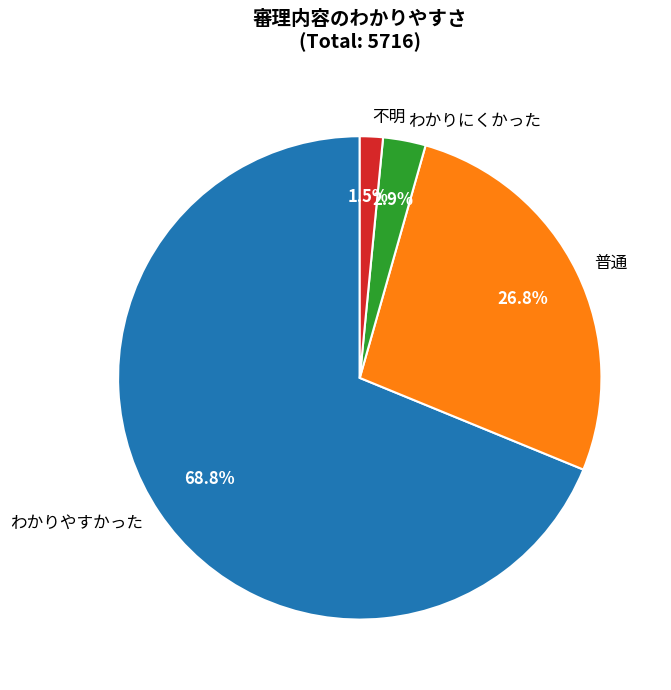

What is the smallest slice in the pie chart?

不明